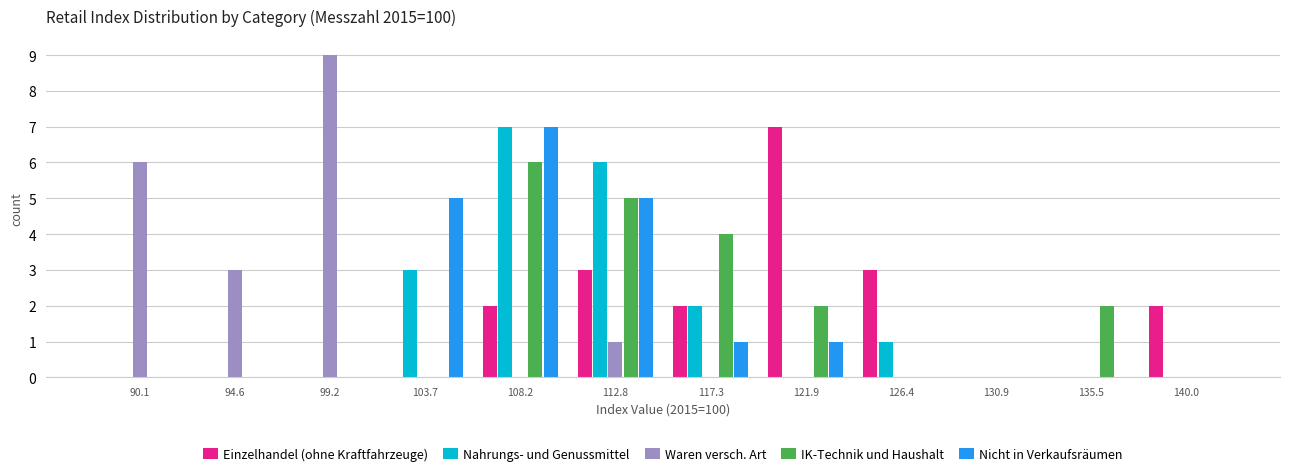

Reading left to right, transcribe this chart: for each range on the x-axis, give the height of each series' bar. Neither the bar edges nor the heights are printed on the chart, so give them approximately, as read against the axes.

88.0 to 92.5: Einzelhandel (ohne Kraftfahrzeuge)=0	Nahrungs- und Genussmittel=0	Waren versch. Art=6	IK-Technik und Haushalt=0	Nicht in Verkaufsräumen=0
92.5 to 97.0: Einzelhandel (ohne Kraftfahrzeuge)=0	Nahrungs- und Genussmittel=0	Waren versch. Art=3	IK-Technik und Haushalt=0	Nicht in Verkaufsräumen=0
97.0 to 101.5: Einzelhandel (ohne Kraftfahrzeuge)=0	Nahrungs- und Genussmittel=0	Waren versch. Art=9	IK-Technik und Haushalt=0	Nicht in Verkaufsräumen=0
101.5 to 106.0: Einzelhandel (ohne Kraftfahrzeuge)=0	Nahrungs- und Genussmittel=3	Waren versch. Art=0	IK-Technik und Haushalt=0	Nicht in Verkaufsräumen=5
106.0 to 110.5: Einzelhandel (ohne Kraftfahrzeuge)=2	Nahrungs- und Genussmittel=7	Waren versch. Art=0	IK-Technik und Haushalt=6	Nicht in Verkaufsräumen=7
110.5 to 115.0: Einzelhandel (ohne Kraftfahrzeuge)=3	Nahrungs- und Genussmittel=6	Waren versch. Art=1	IK-Technik und Haushalt=5	Nicht in Verkaufsräumen=5
115.0 to 119.5: Einzelhandel (ohne Kraftfahrzeuge)=2	Nahrungs- und Genussmittel=2	Waren versch. Art=0	IK-Technik und Haushalt=4	Nicht in Verkaufsräumen=1
119.5 to 124.0: Einzelhandel (ohne Kraftfahrzeuge)=7	Nahrungs- und Genussmittel=0	Waren versch. Art=0	IK-Technik und Haushalt=2	Nicht in Verkaufsräumen=1
124.0 to 128.5: Einzelhandel (ohne Kraftfahrzeuge)=3	Nahrungs- und Genussmittel=1	Waren versch. Art=0	IK-Technik und Haushalt=0	Nicht in Verkaufsräumen=0
128.5 to 133.0: Einzelhandel (ohne Kraftfahrzeuge)=0	Nahrungs- und Genussmittel=0	Waren versch. Art=0	IK-Technik und Haushalt=0	Nicht in Verkaufsräumen=0
133.0 to 138.0: Einzelhandel (ohne Kraftfahrzeuge)=0	Nahrungs- und Genussmittel=0	Waren versch. Art=0	IK-Technik und Haushalt=2	Nicht in Verkaufsräumen=0
138.0 to 142.5: Einzelhandel (ohne Kraftfahrzeuge)=2	Nahrungs- und Genussmittel=0	Waren versch. Art=0	IK-Technik und Haushalt=0	Nicht in Verkaufsräumen=0